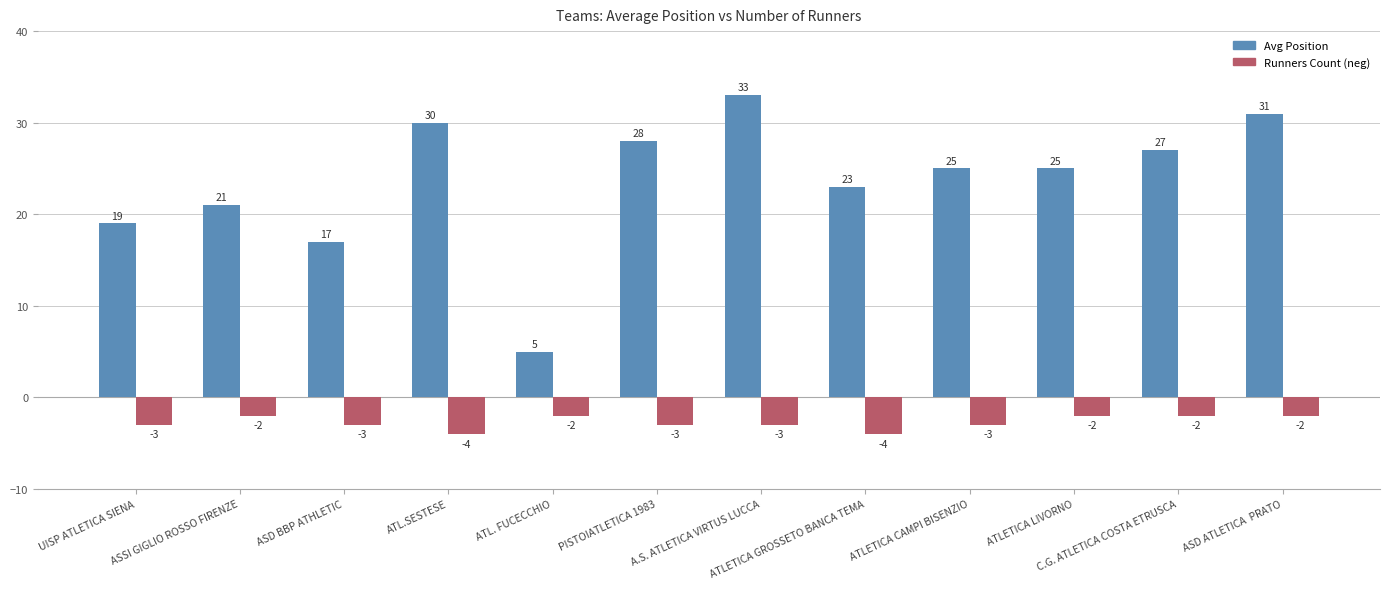

What position from the left is C.G. ATLETICA COSTA ETRUSCA?

11